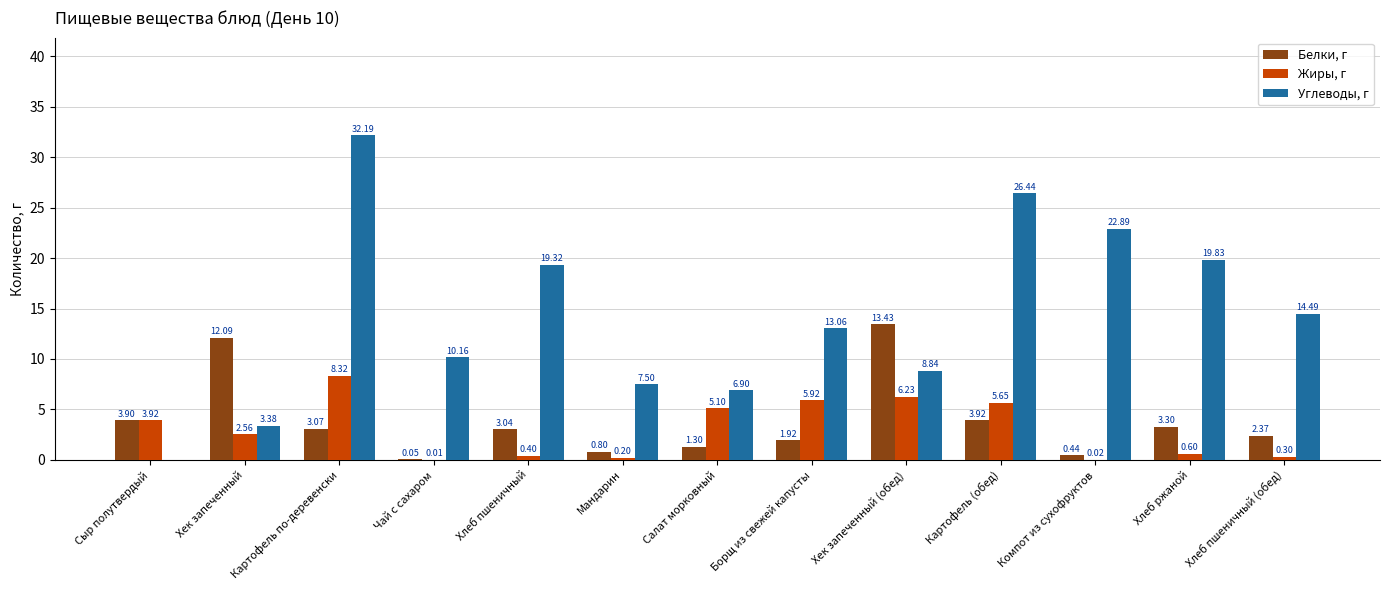

At which label is Углеводы, г closest to 16?

Хлеб пшеничный (обед)